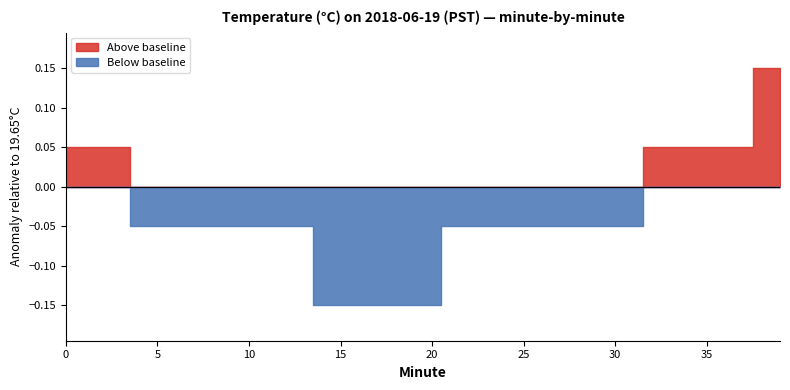

The chart shows a value of 19.7 at 3. True or false?

True